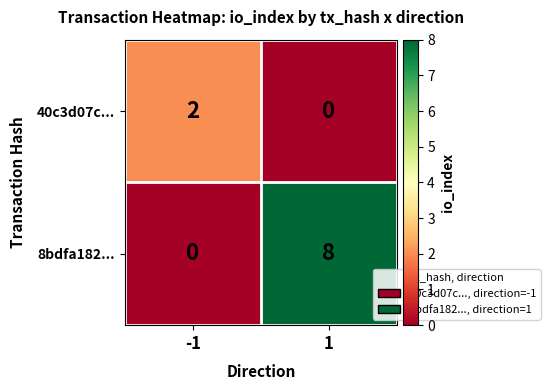

Rank the series by their maximum value, from highest to lowest.

8bdfa182..., 40c3d07c...